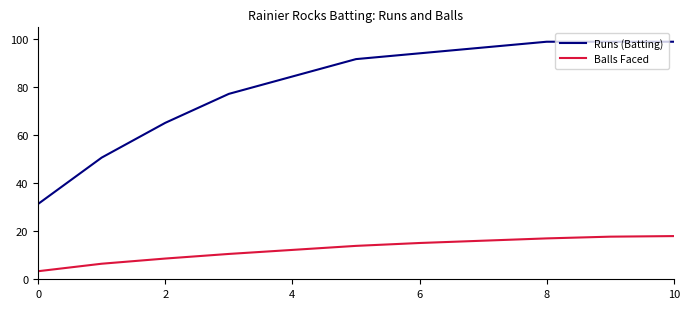

What is the sum of all Balls Faced values?

139.2